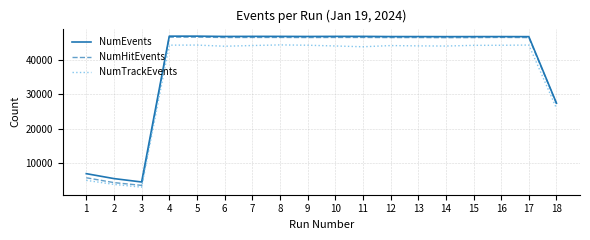

How many lines are shown in the chart?

3